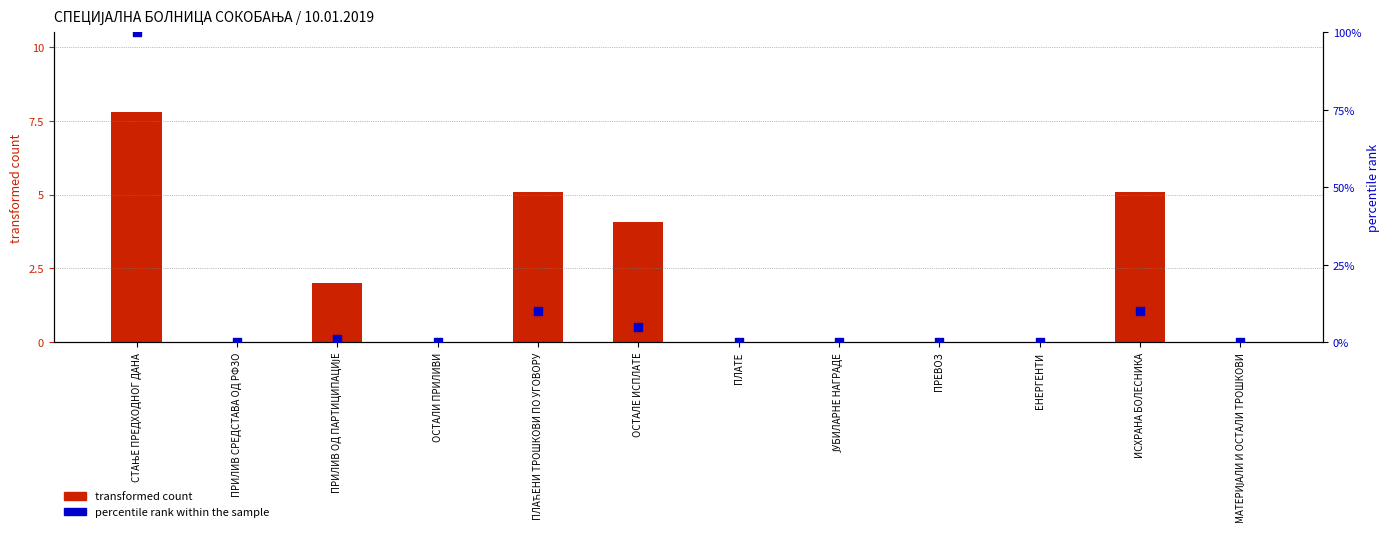

At how many categories does at least one series exceed 60?

1